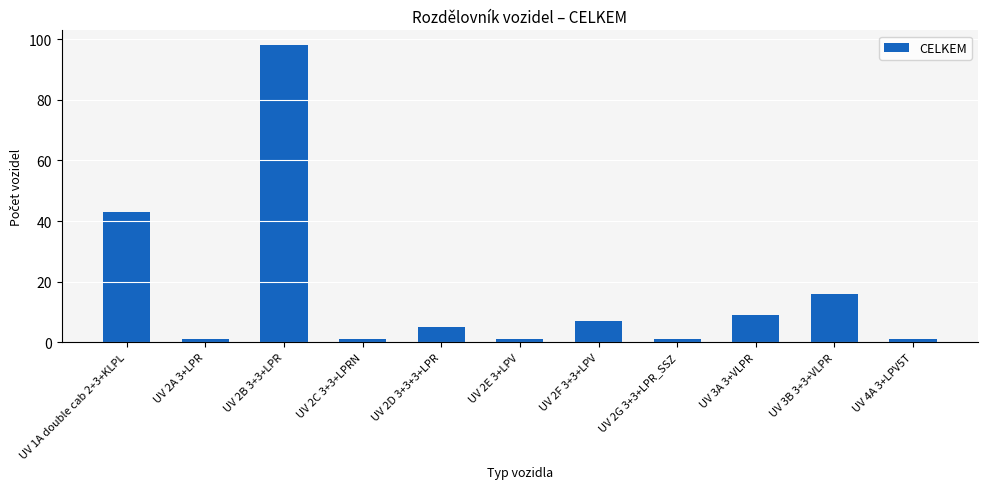

Reading right to left, what are all the values shown in this chart?

1	16	9	1	7	1	5	1	98	1	43